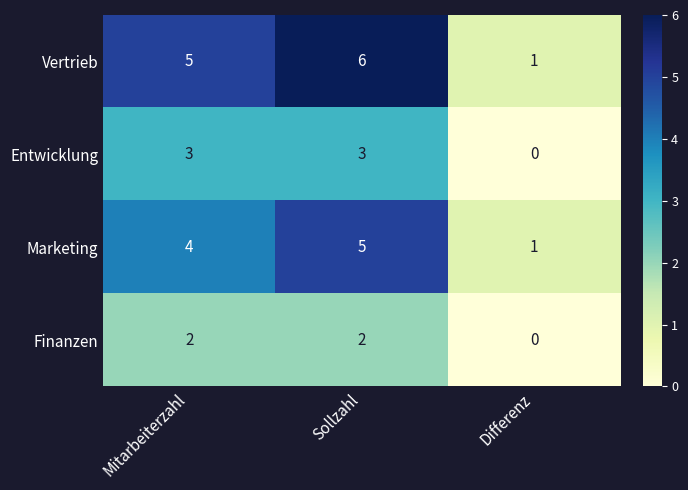

List the series in order of their overall mean, highest first.

Vertrieb, Marketing, Entwicklung, Finanzen